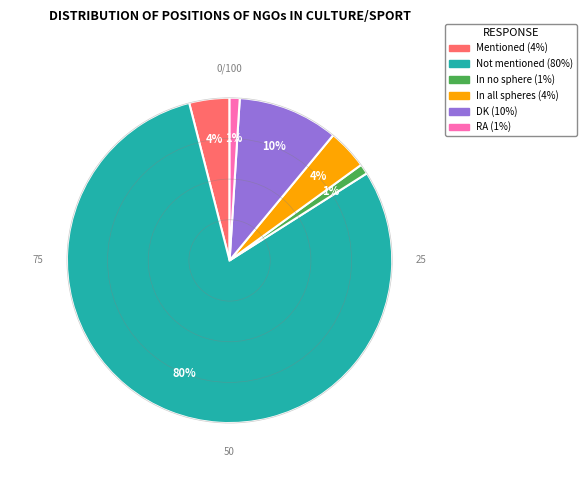

What is the largest slice in the pie chart?

Not mentioned